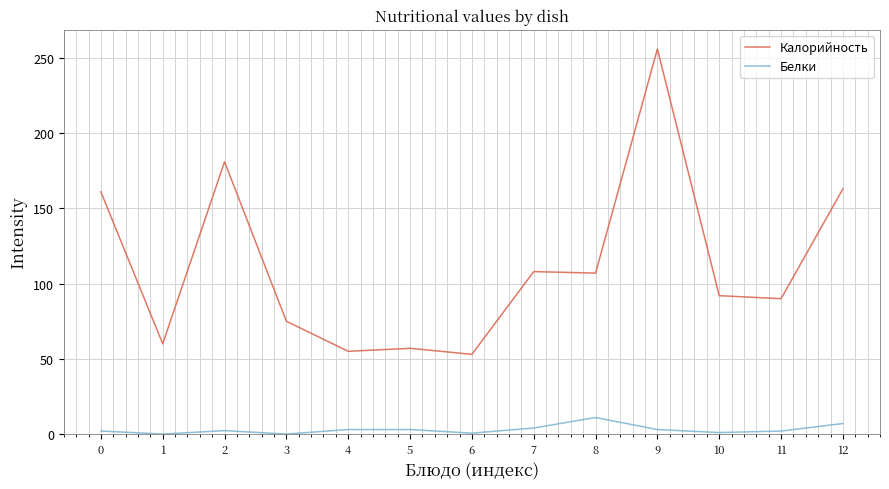

What is the difference between the highest and lowest values at 8?

96.0